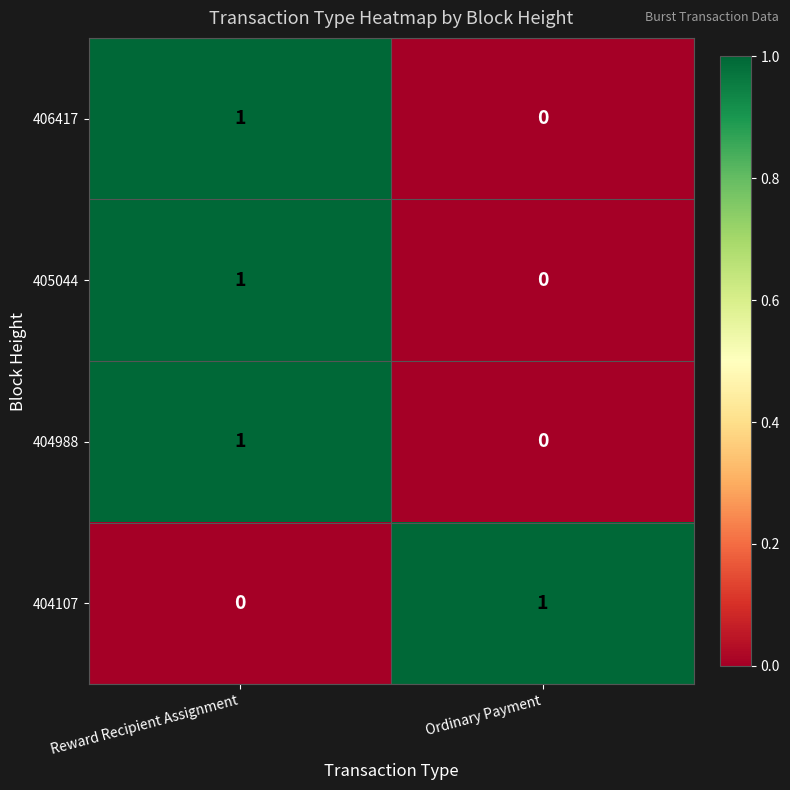

At how many categories does at least one series exceed 0?

2